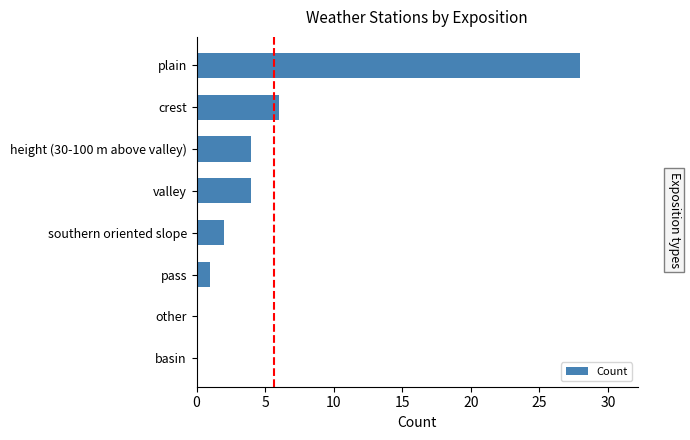

Are the bars horizontal?

Yes